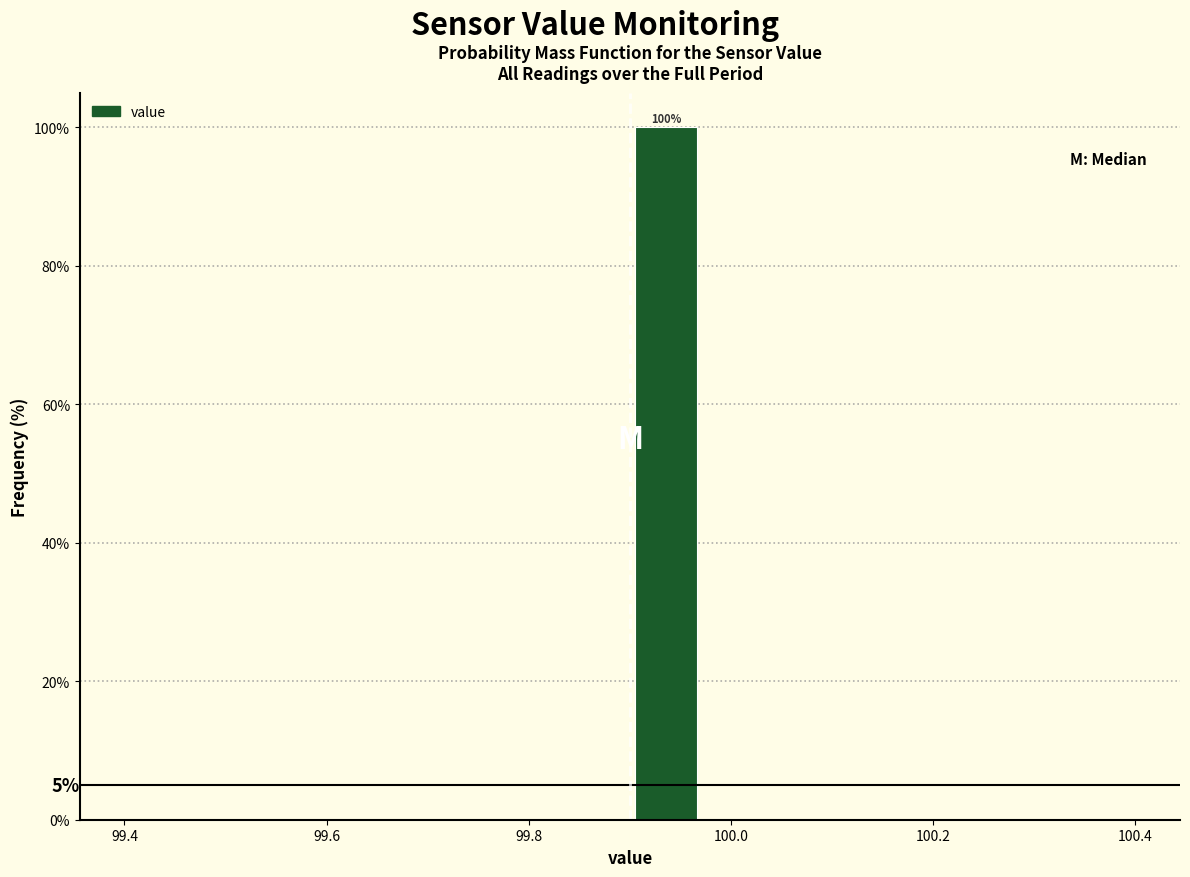

Around what value on the x-axis is the tallest bar? Give the approximate position of its centre, as read against the axis.

99.94